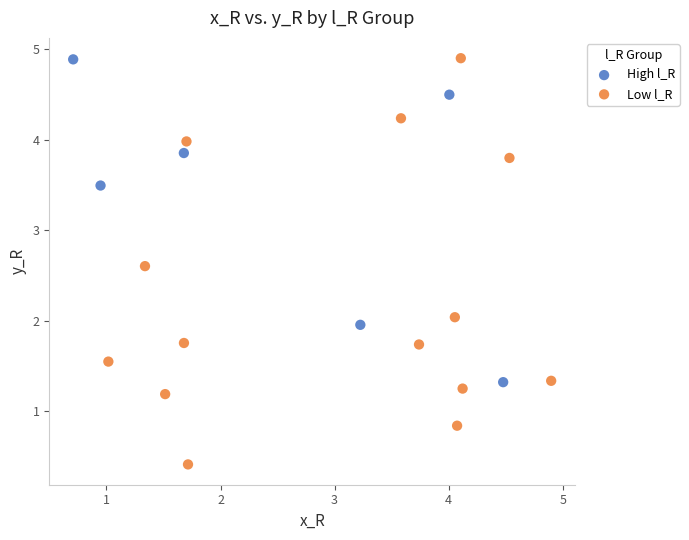

Which series contains the lowest Y value?

Low l_R